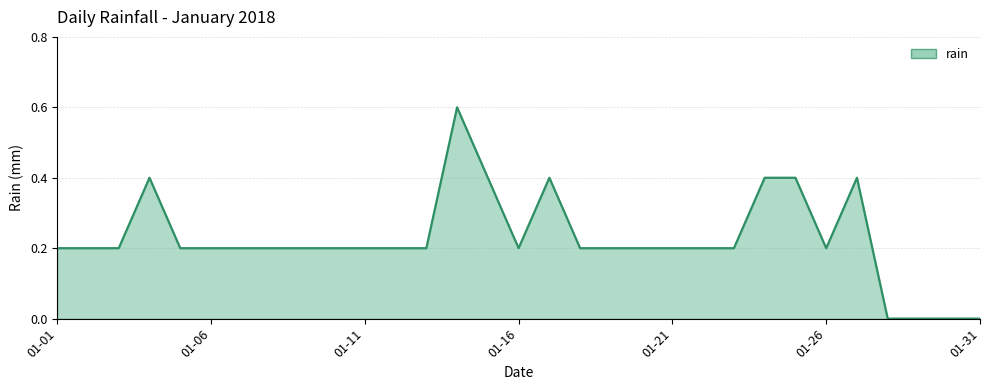

Does the chart have visible grid lines?

Yes